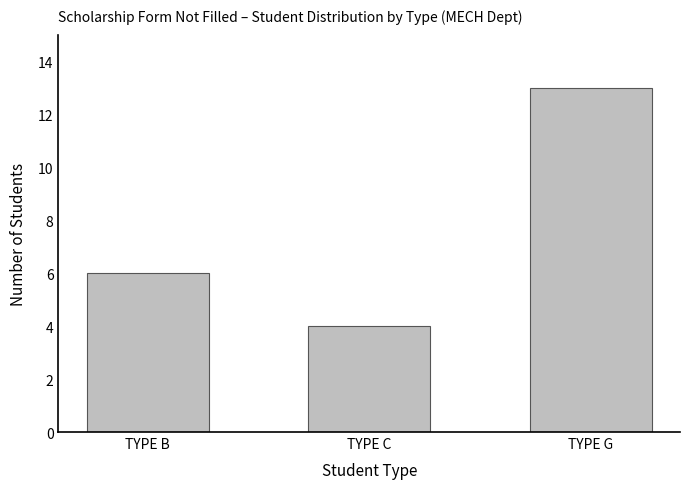

Reading left to right, list all the values displayed in this chart.

TYPE B=6	TYPE C=4	TYPE G=13